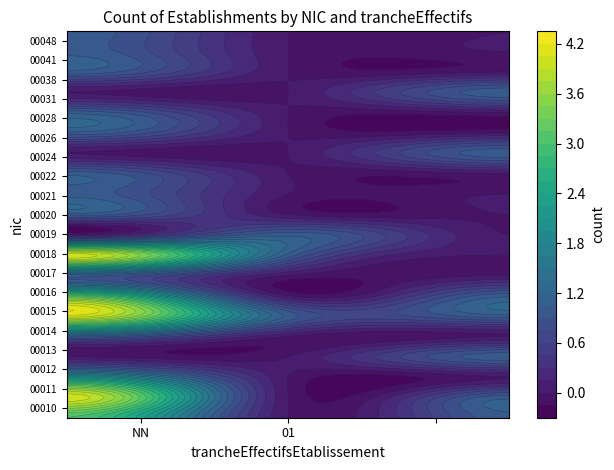

Reading left to right, transcribe all the data shown in this chart.

00010: NN=3	01=0	=1
00011: NN=4	01=0	=1
00012: NN=2	01=0	=0
00013: NN=0	01=0	=1
00014: NN=1	01=0	=0
00015: NN=4	01=1	=1
00016: NN=3	01=0	=1
00017: NN=1	01=0	=0
00018: NN=4	01=1	=0
00019: NN=0	01=1	=0
00020: NN=1	01=0	=0
00021: NN=1	01=0	=0
00022: NN=1	01=0	=0
00024: NN=0	01=0	=1
00026: NN=1	01=0	=0
00028: NN=1	01=0	=0
00031: NN=0	01=0	=1
00038: NN=1	01=0	=0
00041: NN=1	01=0	=0
00048: NN=1	01=0	=0